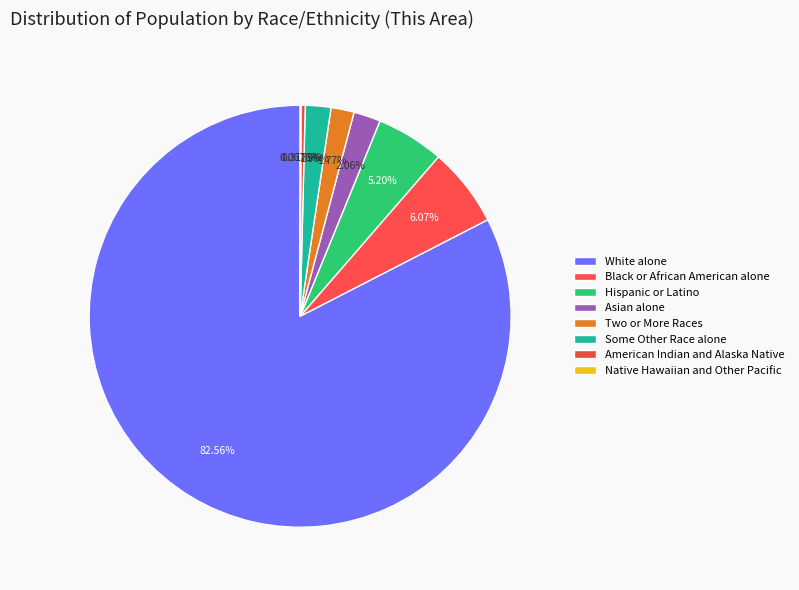

Approximately how many times larger is the value at Black or African American alone compared to Native Hawaiian and Other Pacific?

89.7